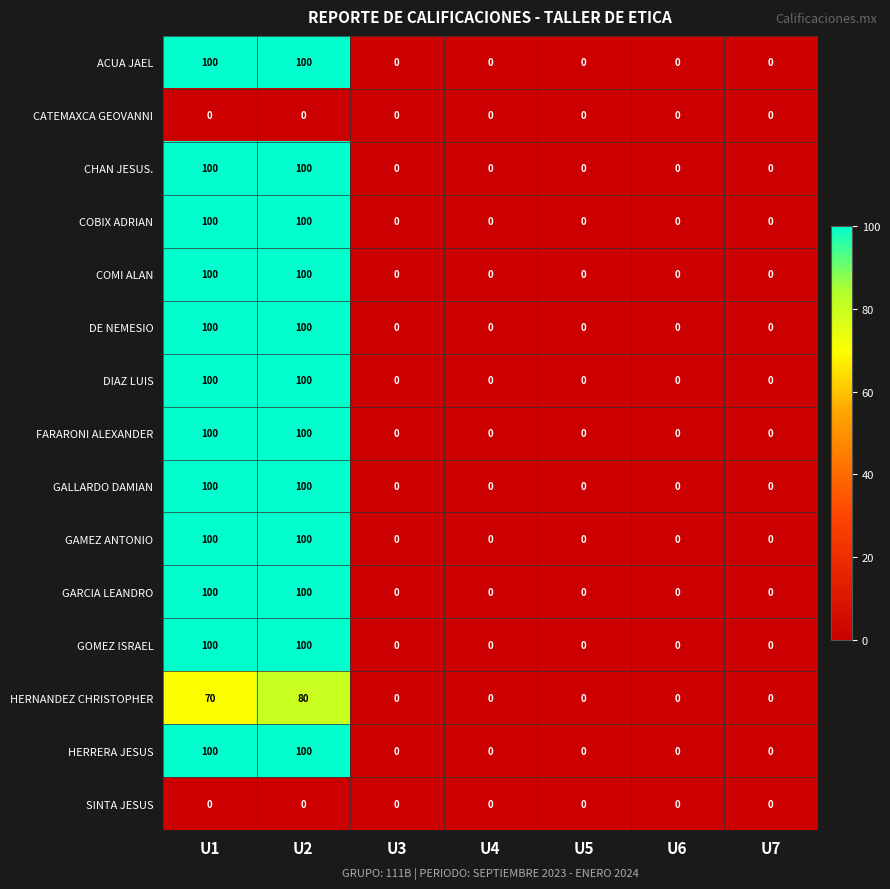

True or false: ACUA JAEL has a value of 0 at U3.

True